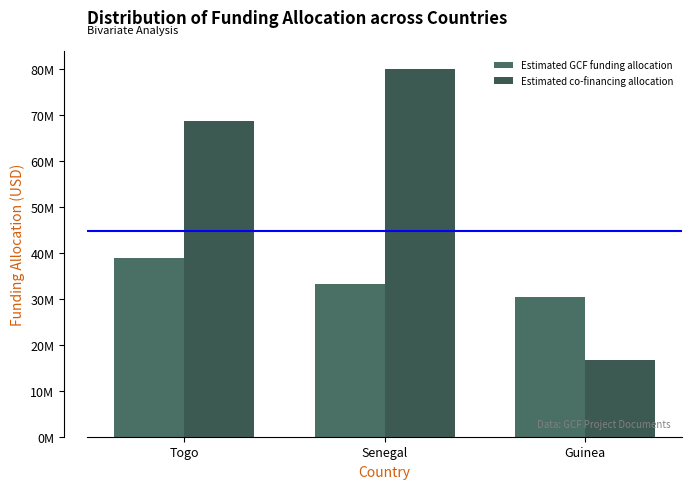

Does the chart contain any negative values?

No